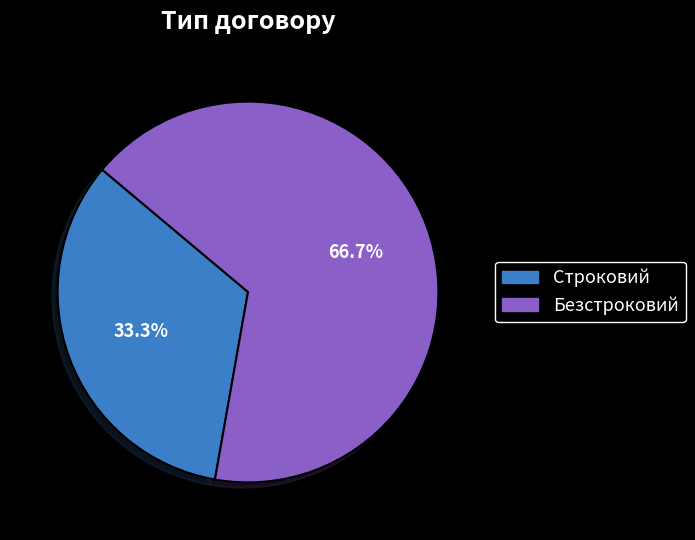

What is the majority slice?

Безстроковий